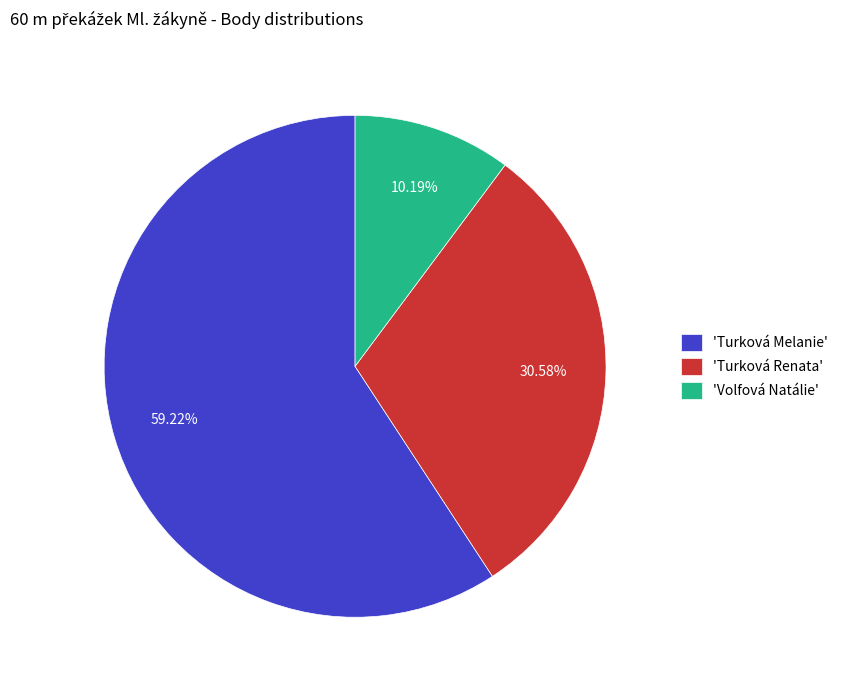

What is the majority slice?

'Turková Melanie'